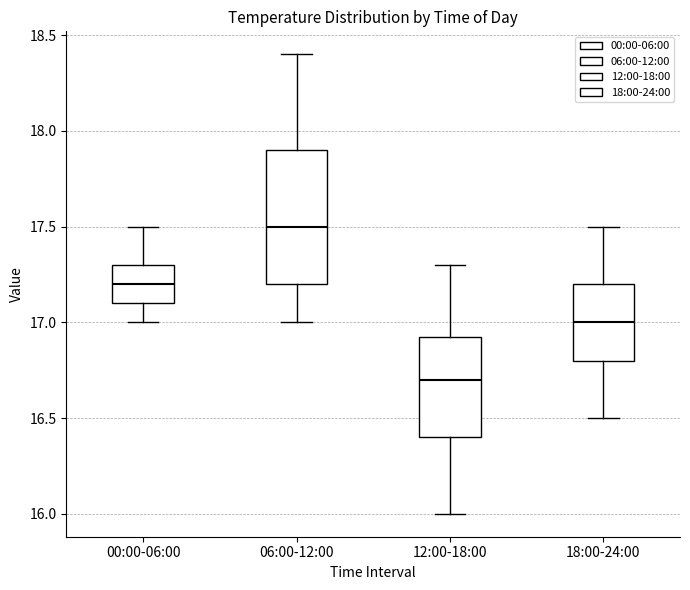

Which box is the tallest, from its lower edge to its upper edge?

06:00-12:00